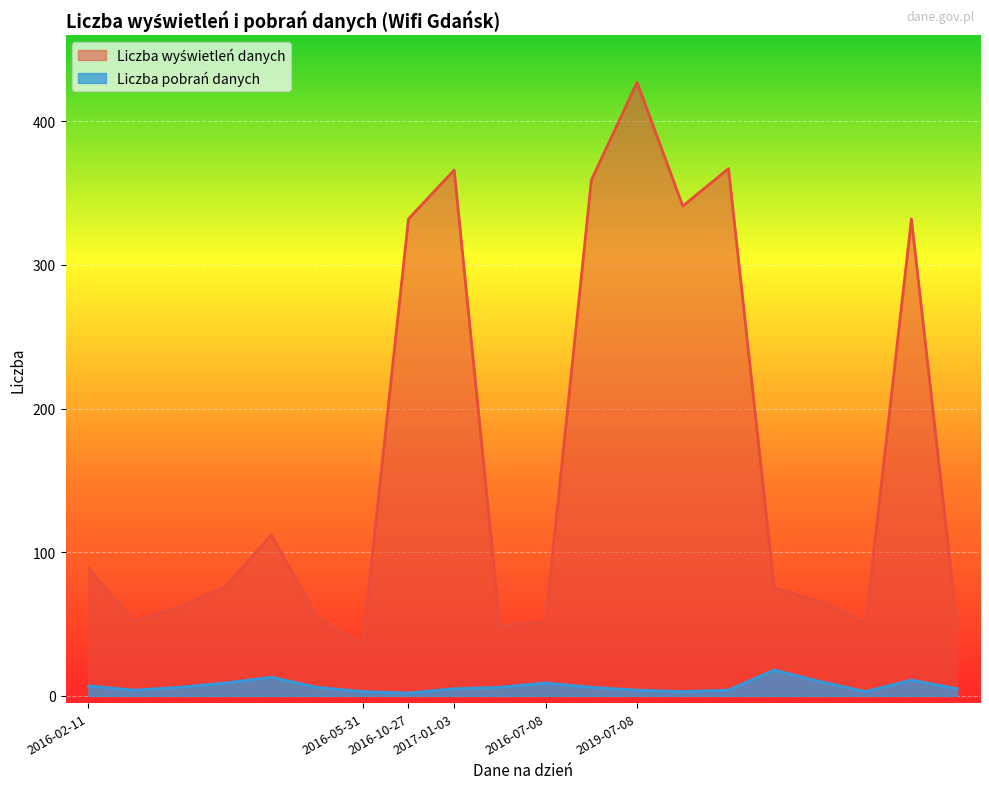

True or false: Liczba wyświetleń danych and Liczba pobrań danych cross at least once.

False